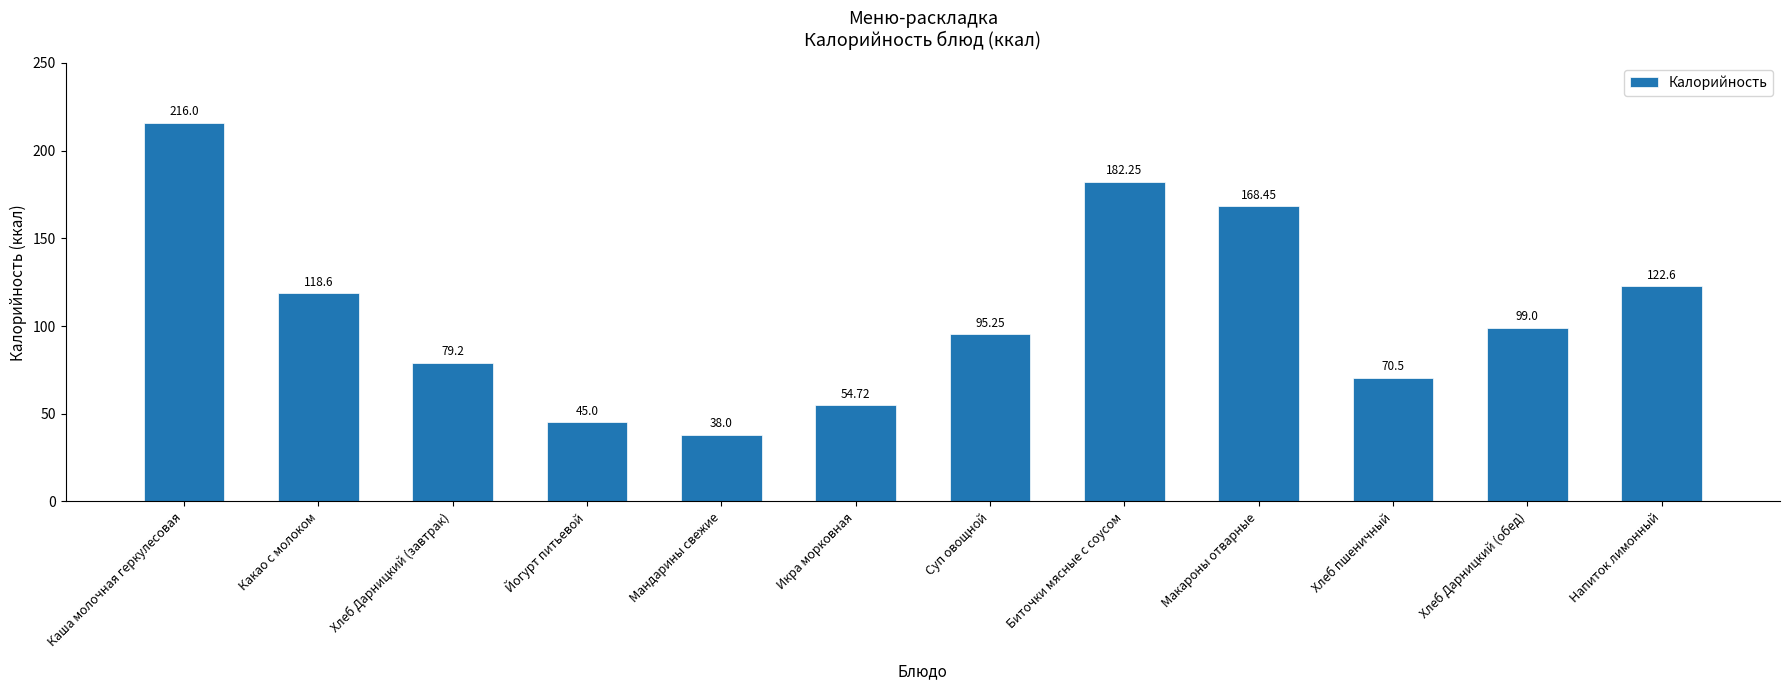

What is the difference between the maximum and second lowest values?

171.0